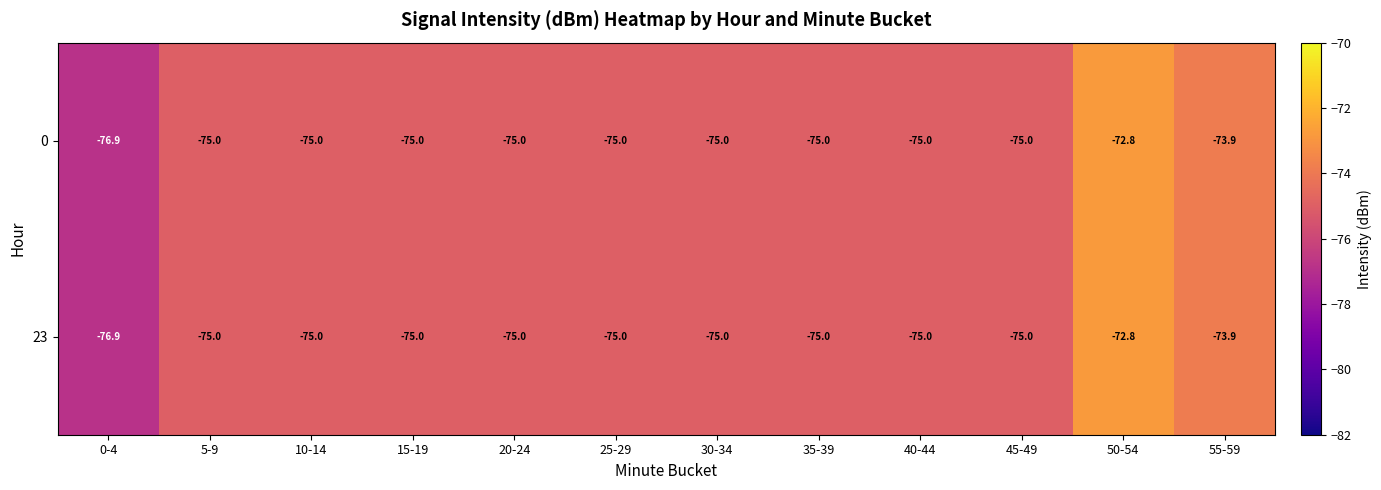

Is it true that 23 equals -75.0 at 5-9?

True